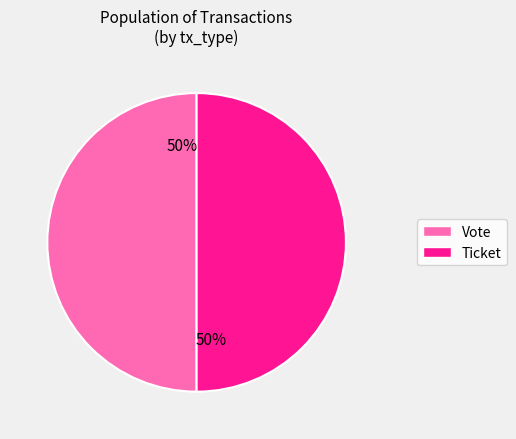

To the nearest percent, what is the average slice percentage?

50%